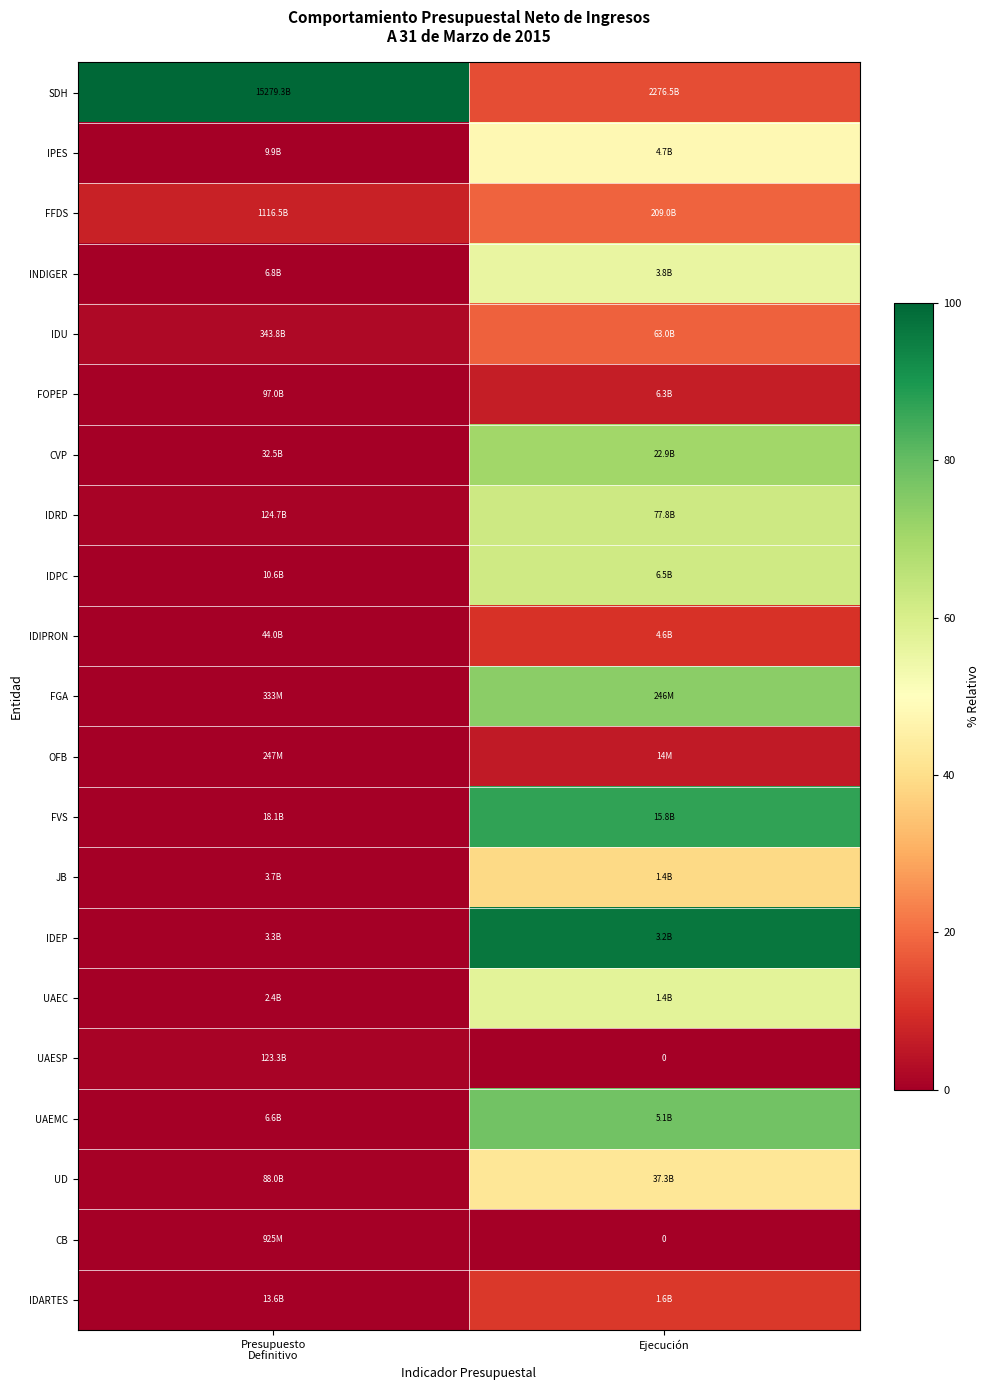

How many values in the IPES series exceed 47?

1